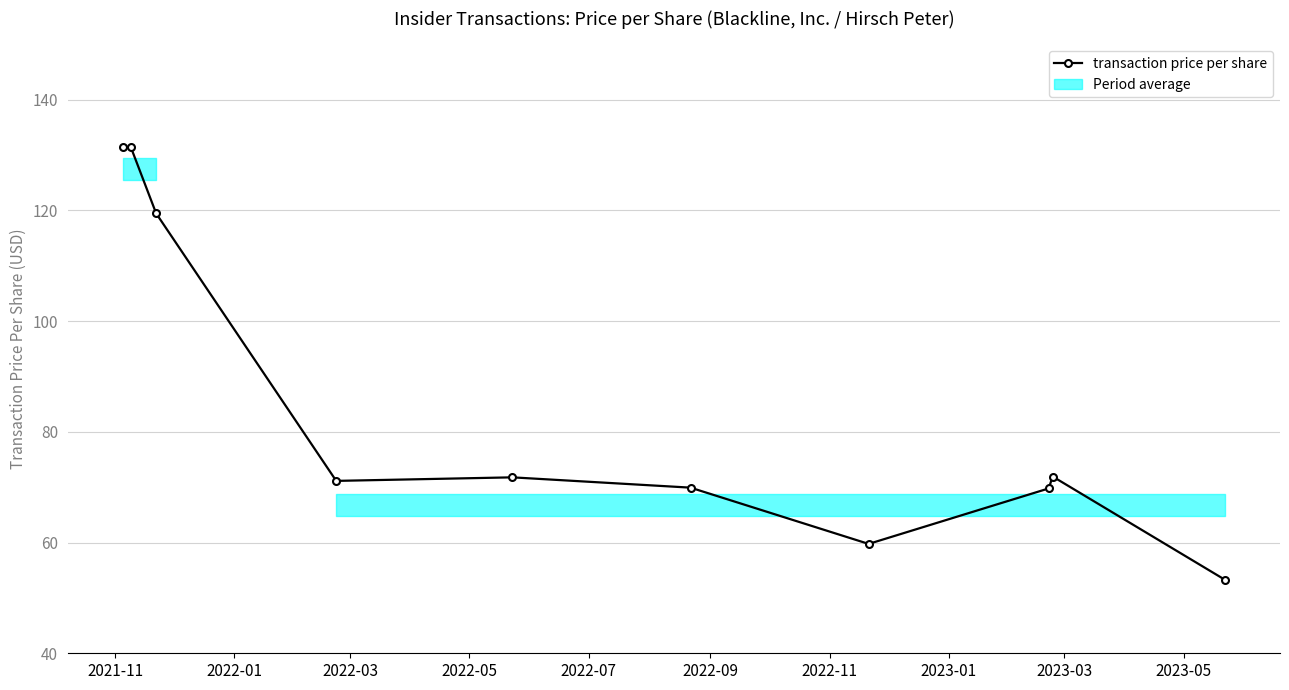

What is the sum of all values?

849.8